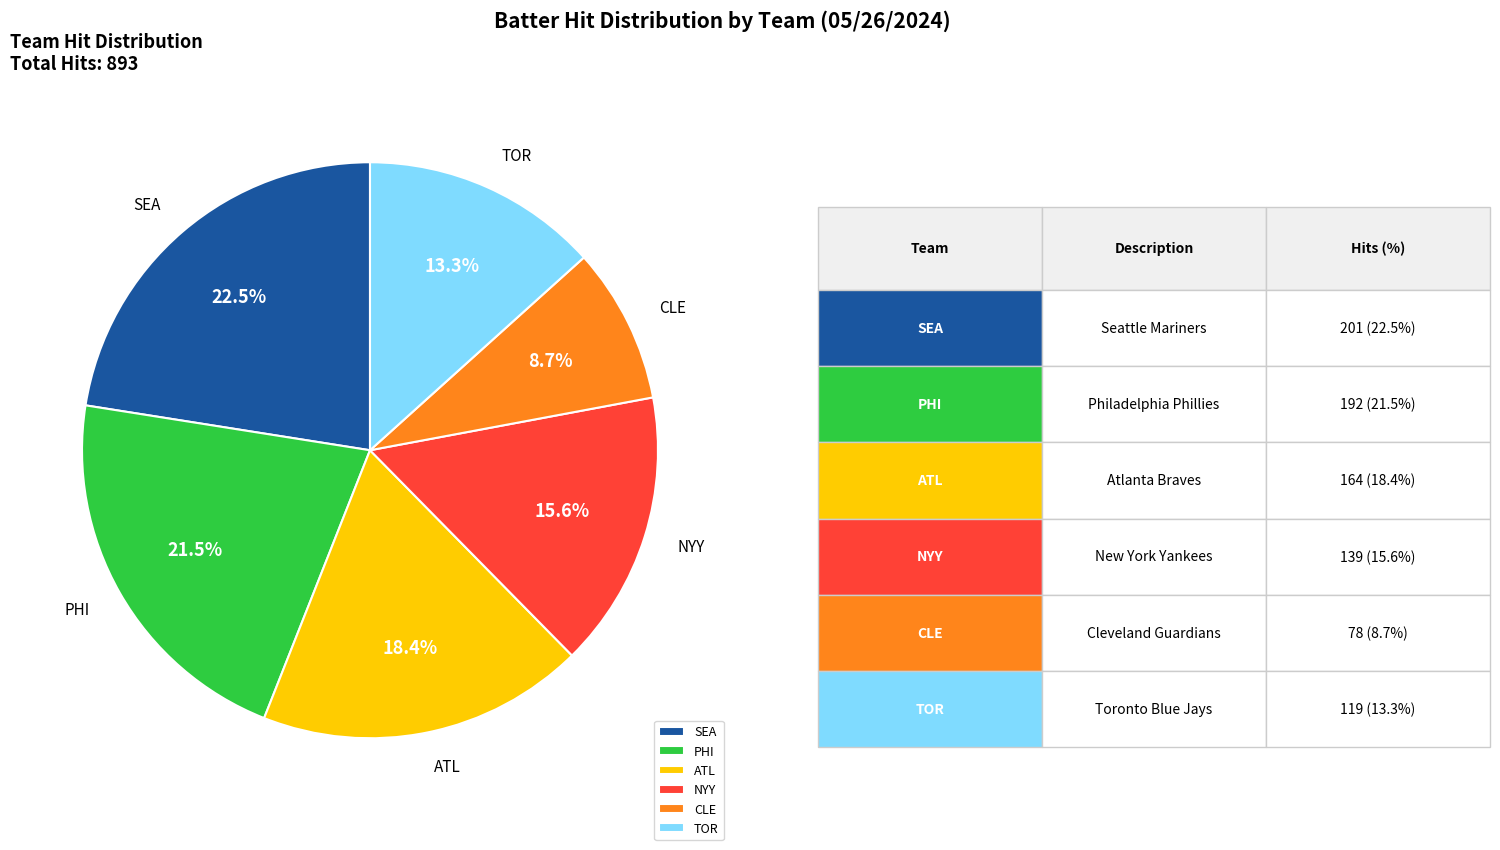

To the nearest percent, what is the average slice percentage?

17%